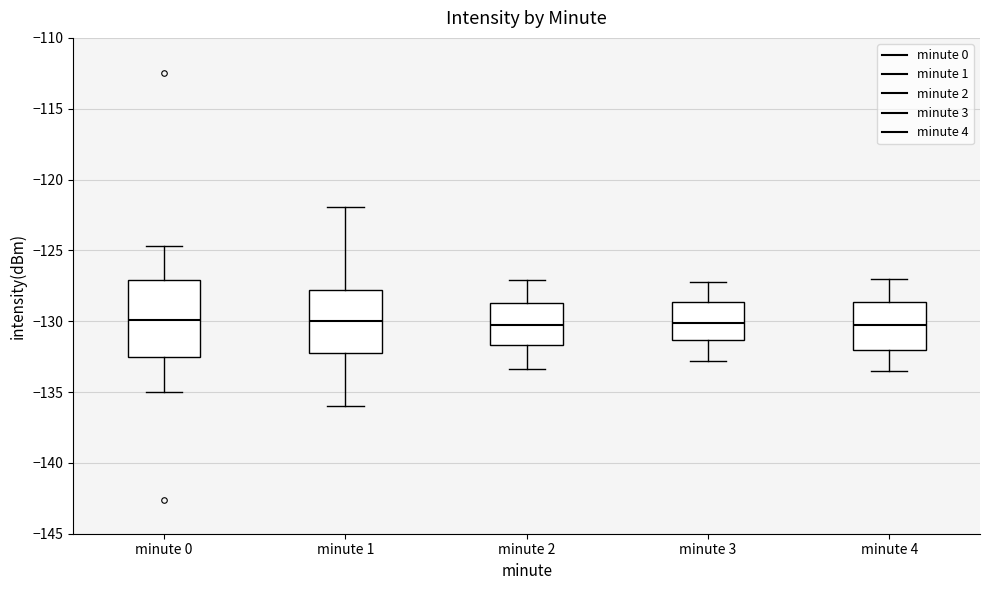

Reading left to right, transcribe this box plot: for each box, give where its median line is, the range the box spans, and where its two whiskers end, as read against the y-axis. The values are not printed on the chart, so give them approximately, as read against the axis.

minute 0: median -130.0, box -132.5 to -127.0, whiskers -135.0 to -124.5
minute 1: median -130.0, box -132.5 to -128.0, whiskers -136.0 to -122.0
minute 2: median -130.0, box -131.5 to -128.5, whiskers -133.5 to -127.0
minute 3: median -130.0, box -131.5 to -128.5, whiskers -133.0 to -127.0
minute 4: median -130.0, box -132.0 to -128.5, whiskers -133.5 to -127.0